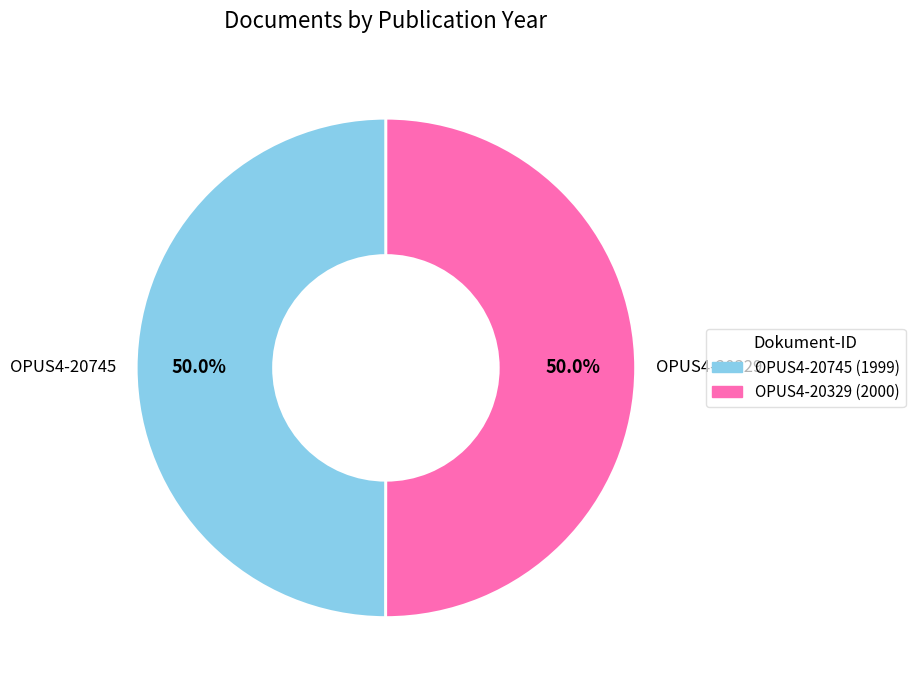

Is the sum of OPUS4-20745 and OPUS4-20329 greater than half?

Yes